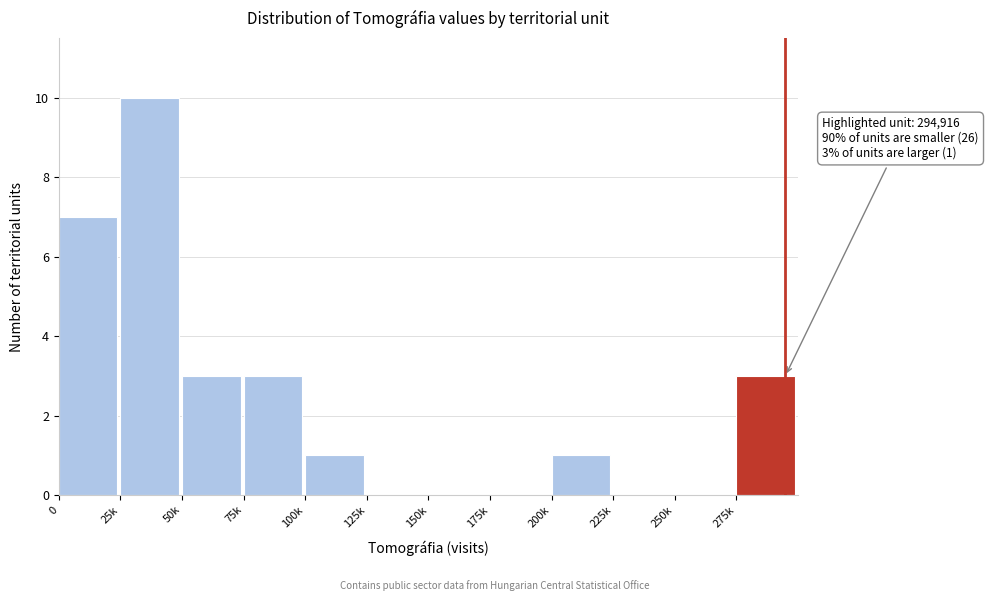

Reading left to right, extract all data points from this chart.

0=7	25k=10	50k=3	75k=3	100k=1	125k=0	150k=0	175k=0	200k=1	225k=0	250k=0	275k=3